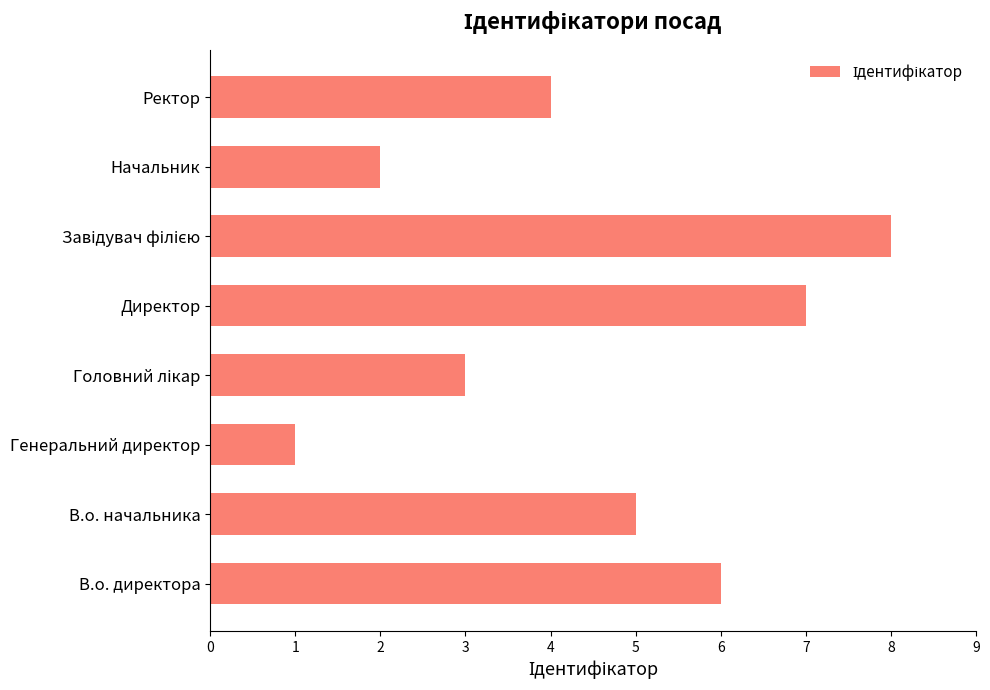

The value at Директор is 2. True or false?

False